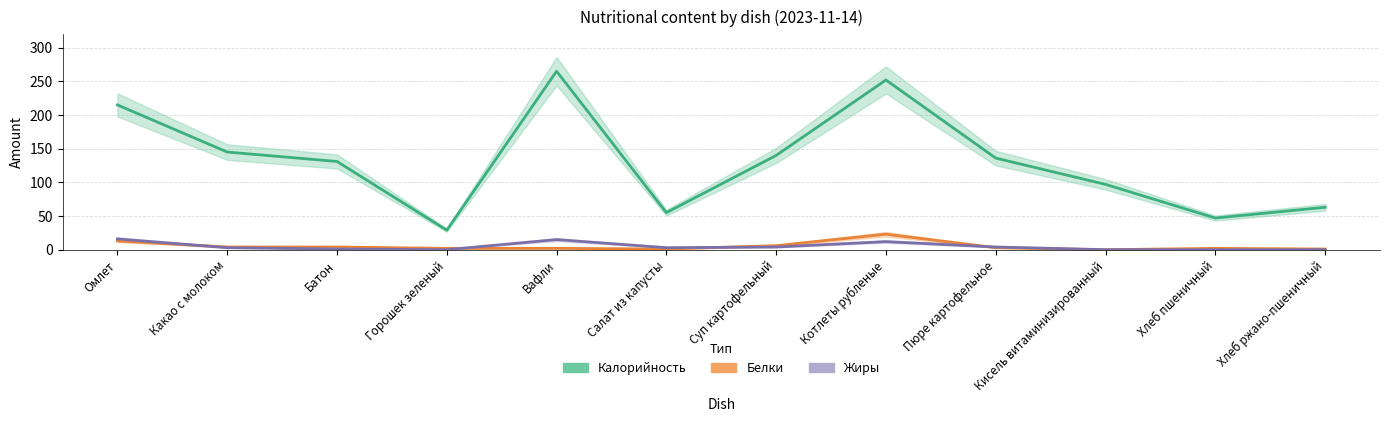

In Жиры, how many points are lower than both neighbors (excluding endpoints)?

2